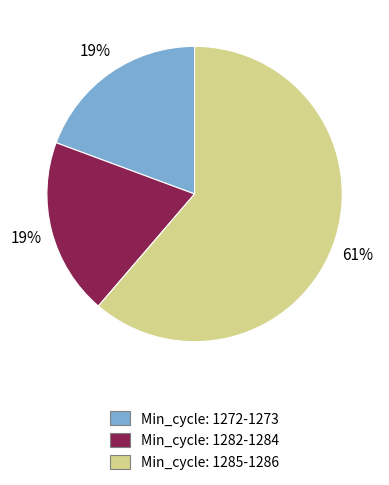

Is there a majority slice in this chart?

Yes